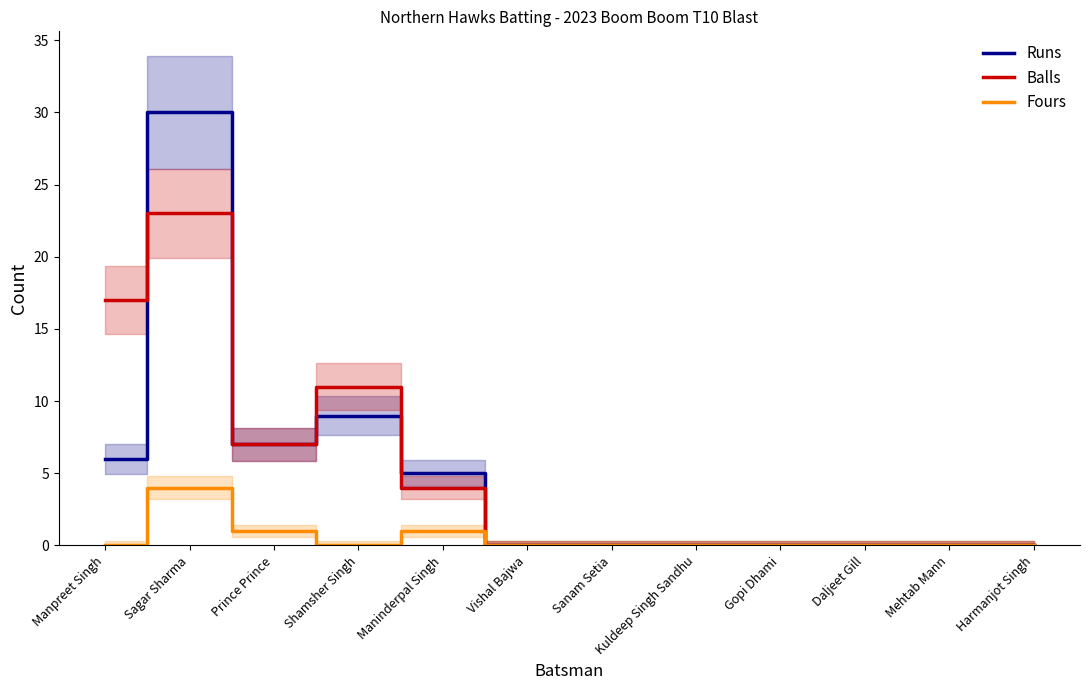

True or false: Fours has a value of 0 at Daljeet Gill.

True